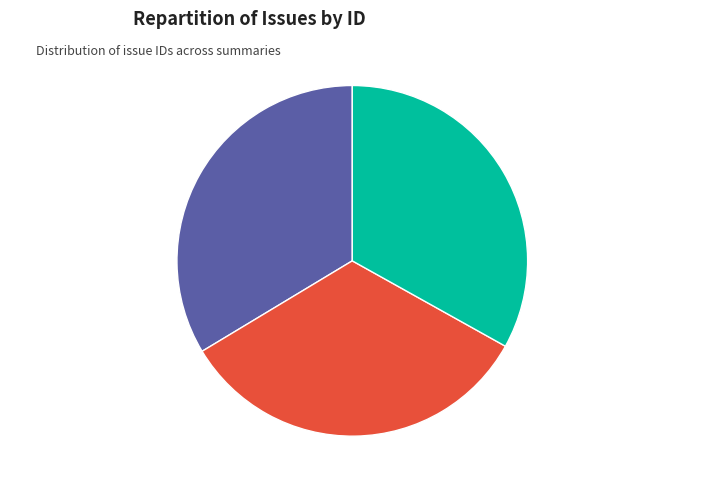

What is the ratio of the value at upgrade to GeoMoose 3.10.1 to the value at upgrade to Mapbender 3.3.0?

1.0